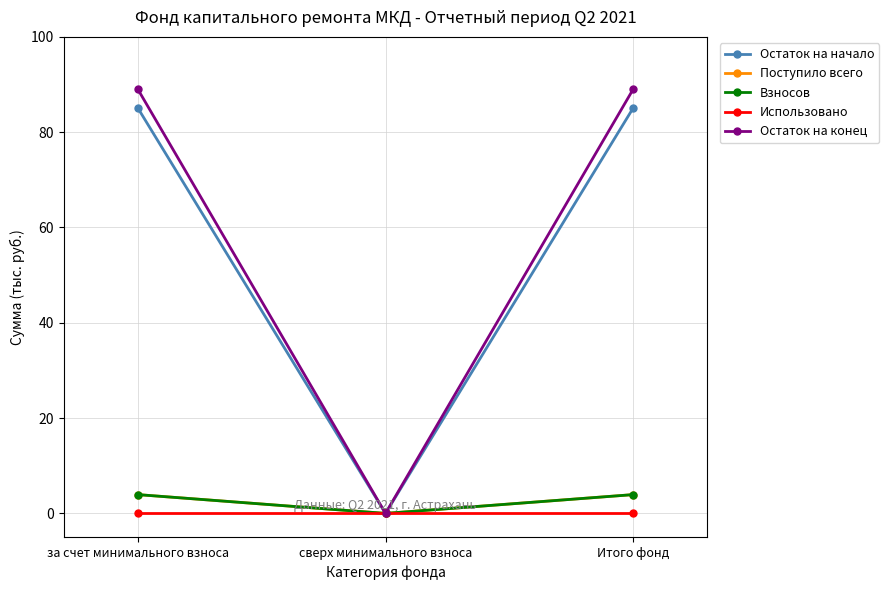

What is the sum of all Остаток на конец values?

177.9